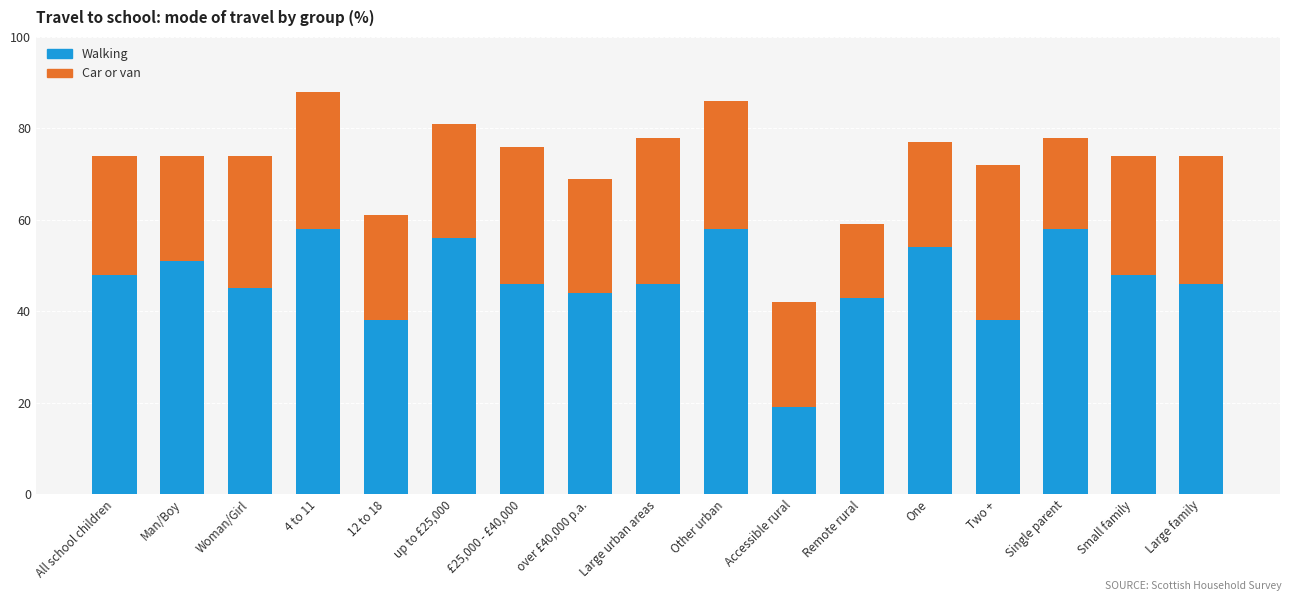

How many distinct data groups are displayed?

2